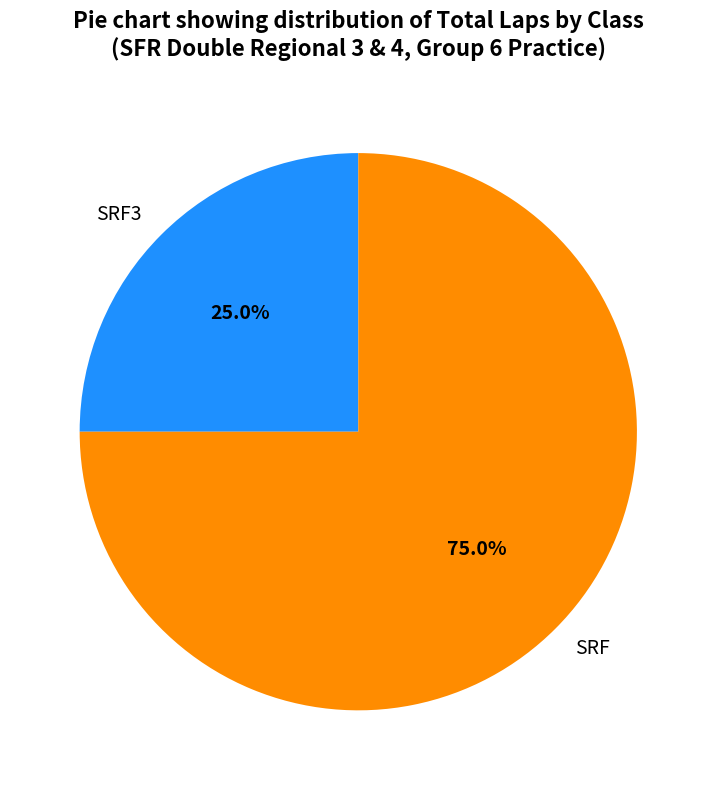

Between SRF and SRF3, which is larger?

SRF